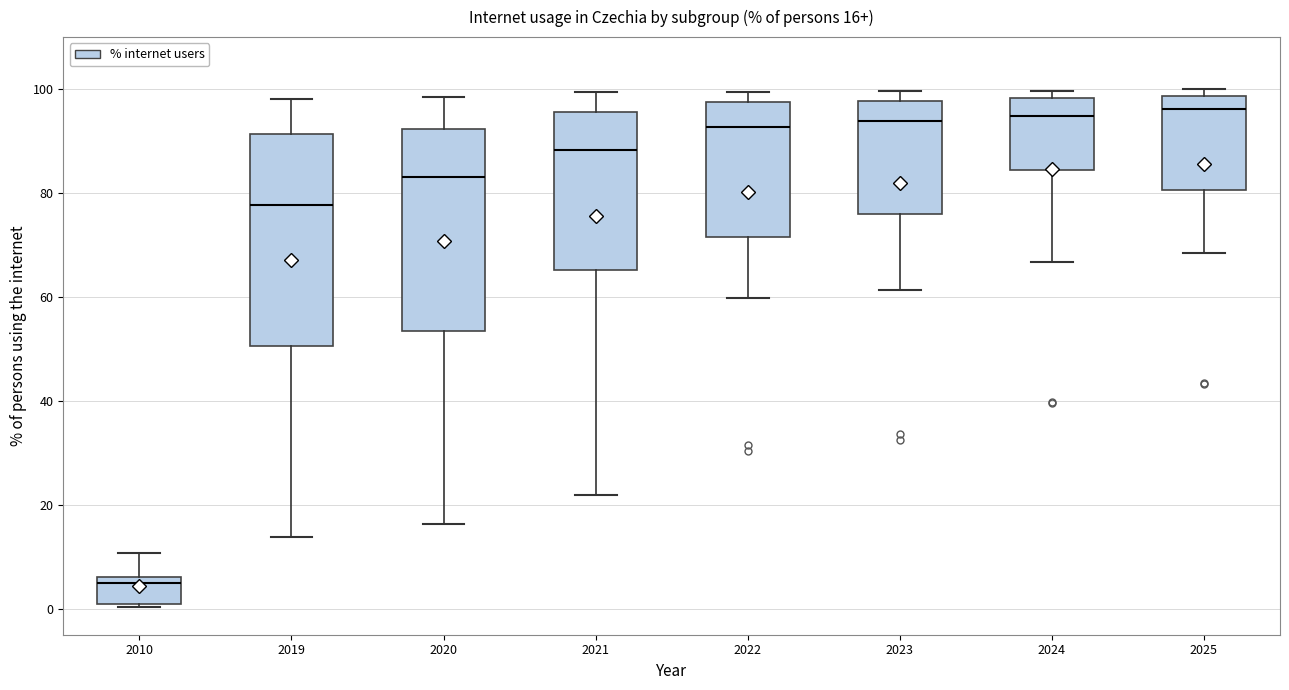

Which box's median line is the lowest?

2010